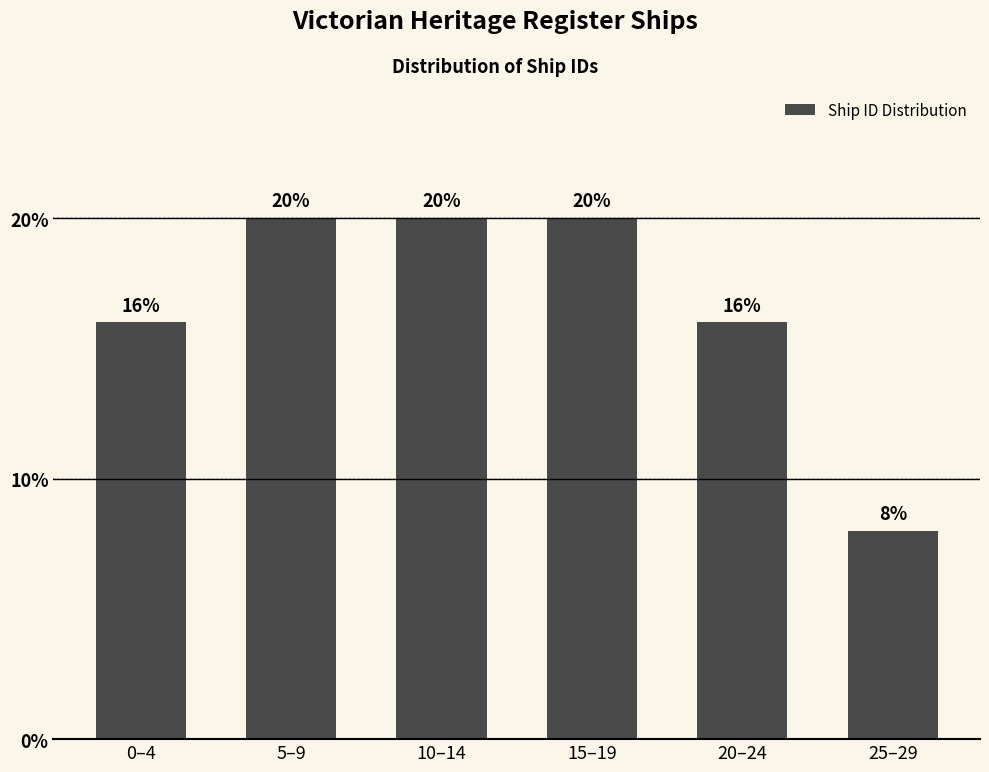

Reading right to left, list all the values displayed in this chart.

8	16	20	20	20	16